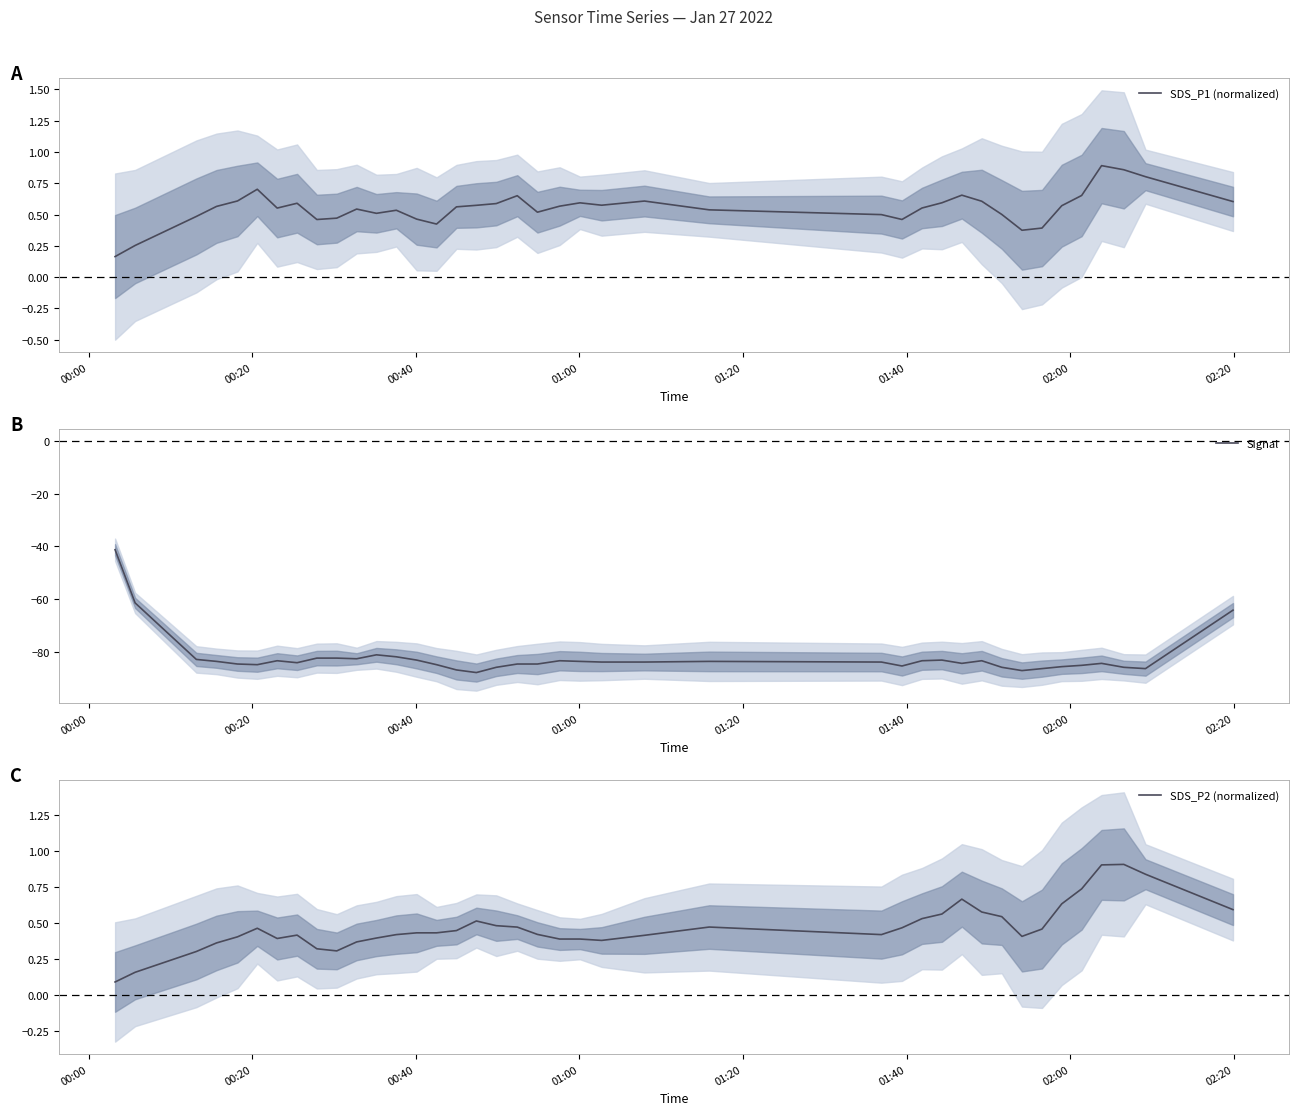

What is the lowest value of the Signal series?

-88.0